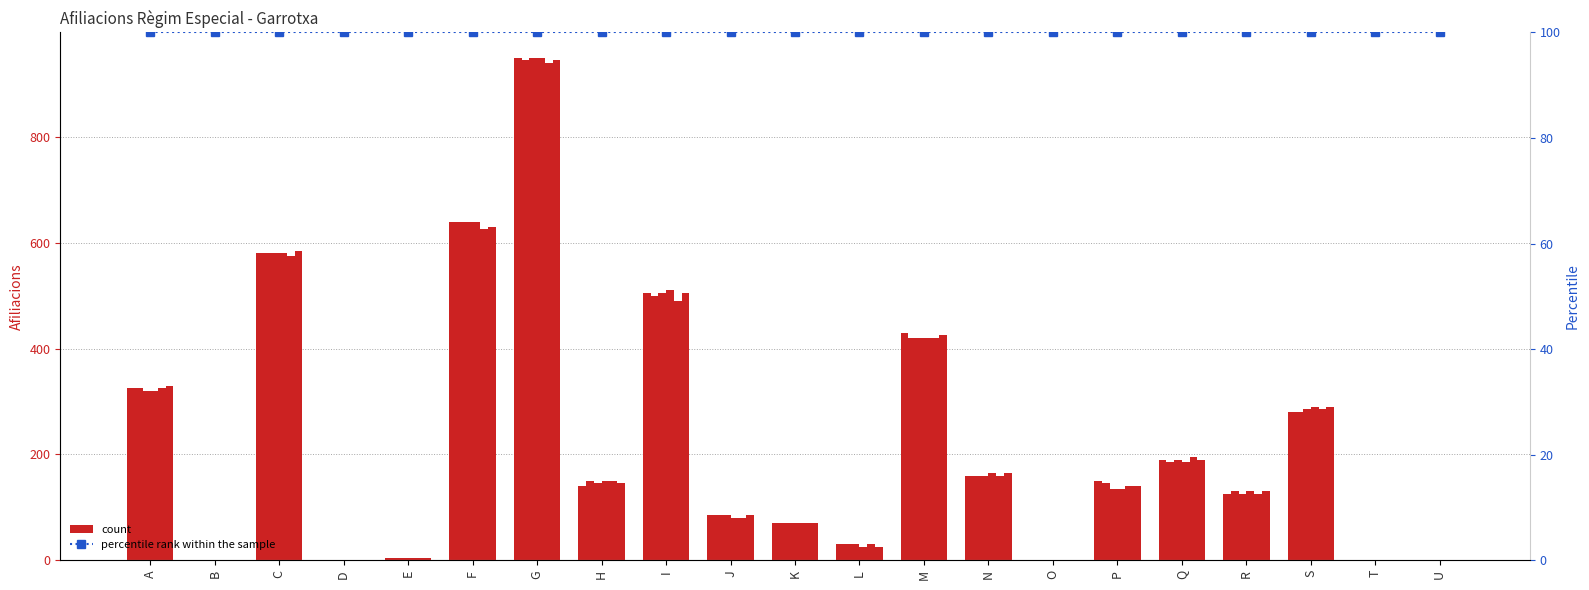

Are the bars grouped side by side (vs. stacked)?

Yes